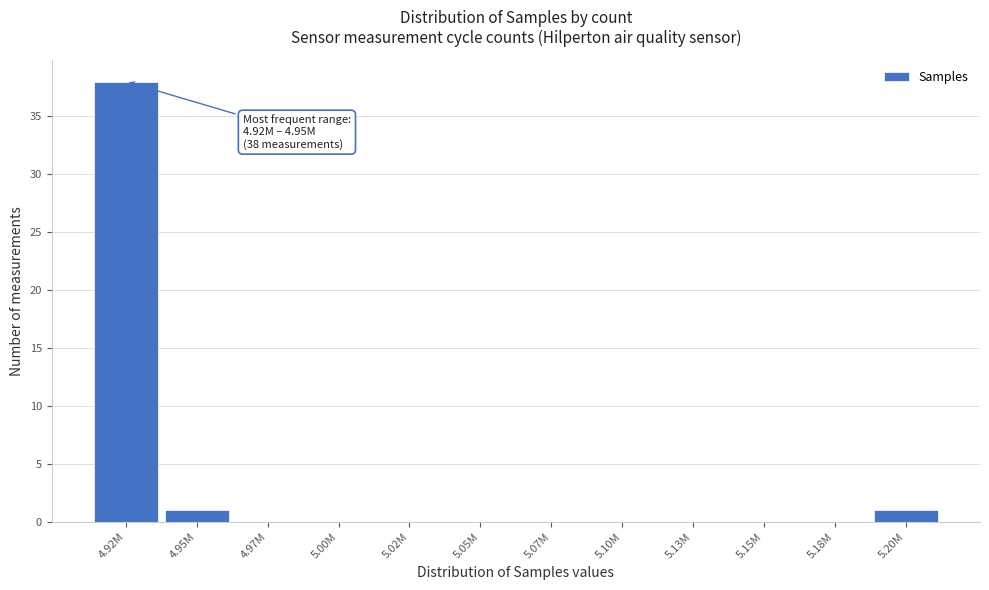

Reading left to right, list all the values displayed in this chart.

4.92M=38	4.95M=1	4.97M=0	5.00M=0	5.02M=0	5.05M=0	5.07M=0	5.10M=0	5.13M=0	5.15M=0	5.18M=0	5.20M=1